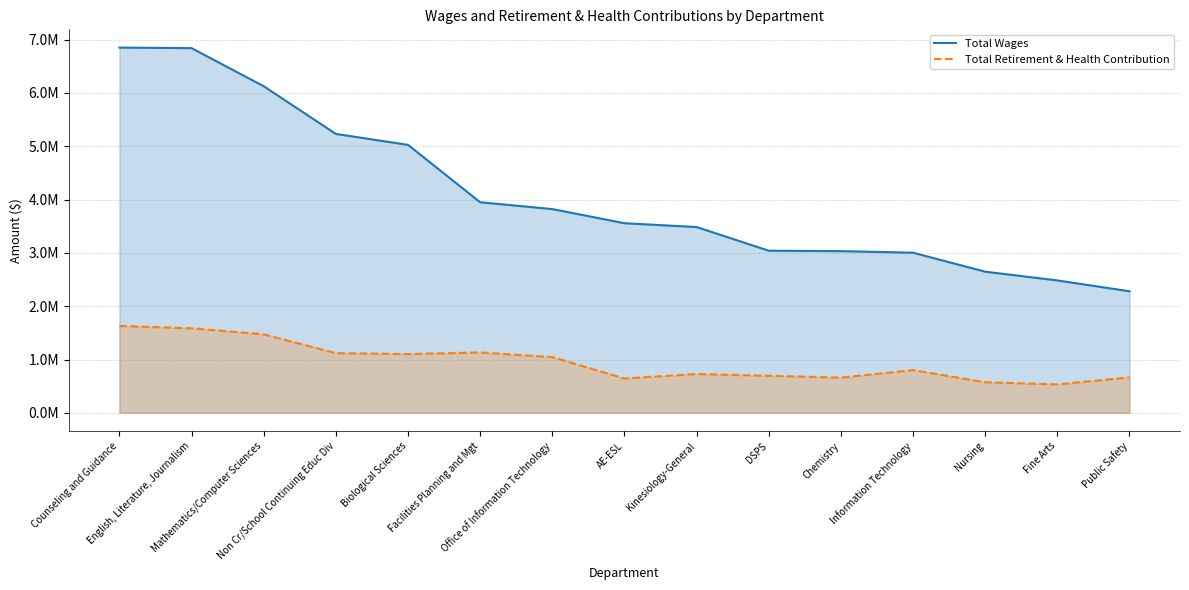

What is the sum of the Total Retirement & Health Contribution values at AE-ESL and Biological Sciences?

1745272